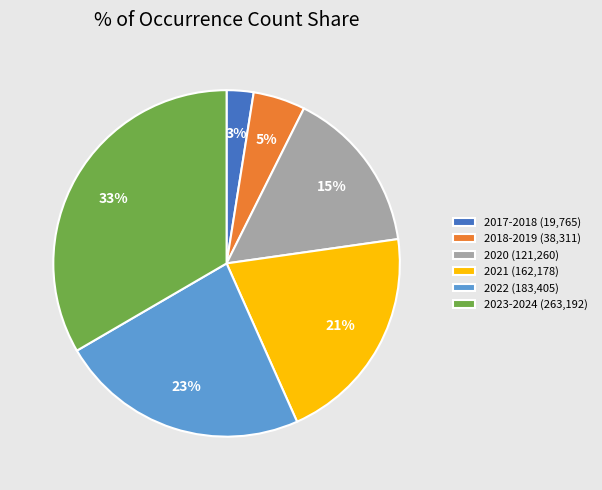

To the nearest percent, what is the combined percentage of 2021 (162,178) and 2022 (183,405)?

44%